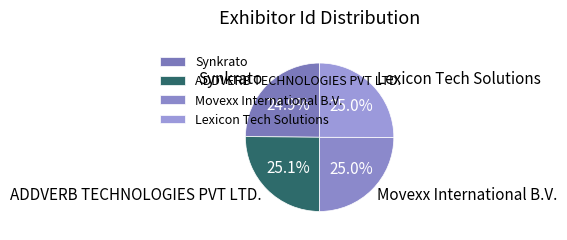

True or false: Synkrato accounts for 12% of the total.

False